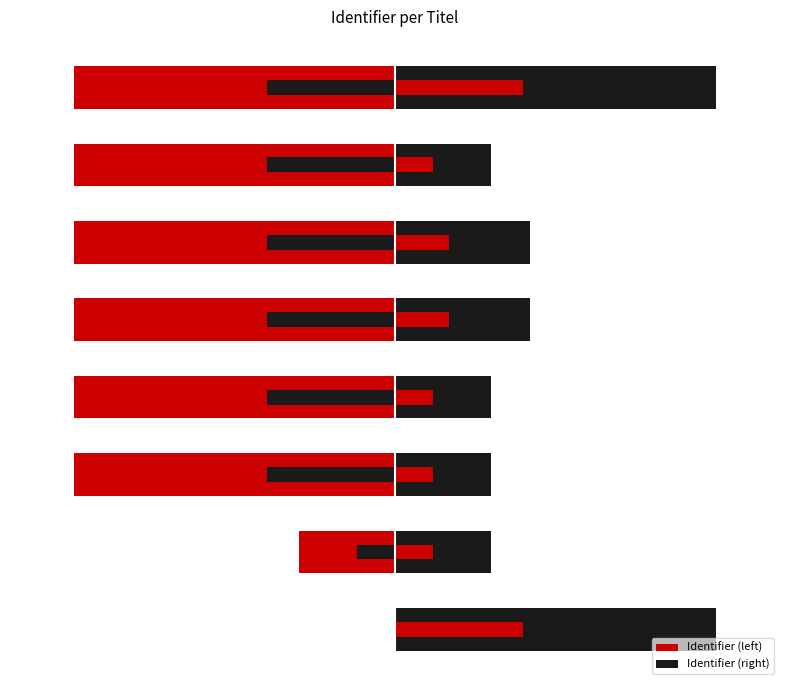

Rank the series by their maximum value, from highest to lowest.

Identifier (right), Identifier (left)